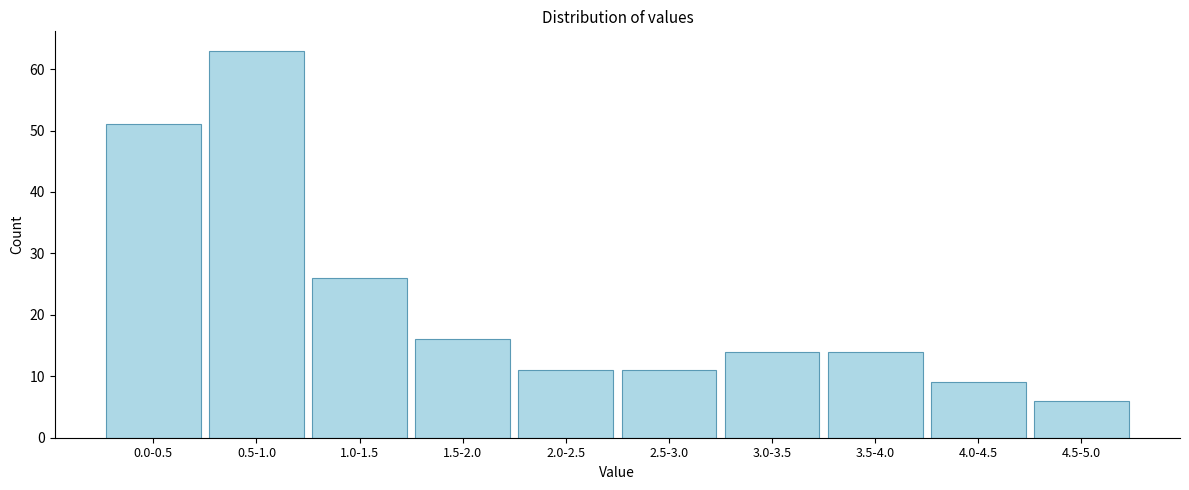

Reading right to left, what are all the values shown in this chart?

4.5-5.0=6	4.0-4.5=9	3.5-4.0=14	3.0-3.5=14	2.5-3.0=11	2.0-2.5=11	1.5-2.0=16	1.0-1.5=26	0.5-1.0=63	0.0-0.5=51